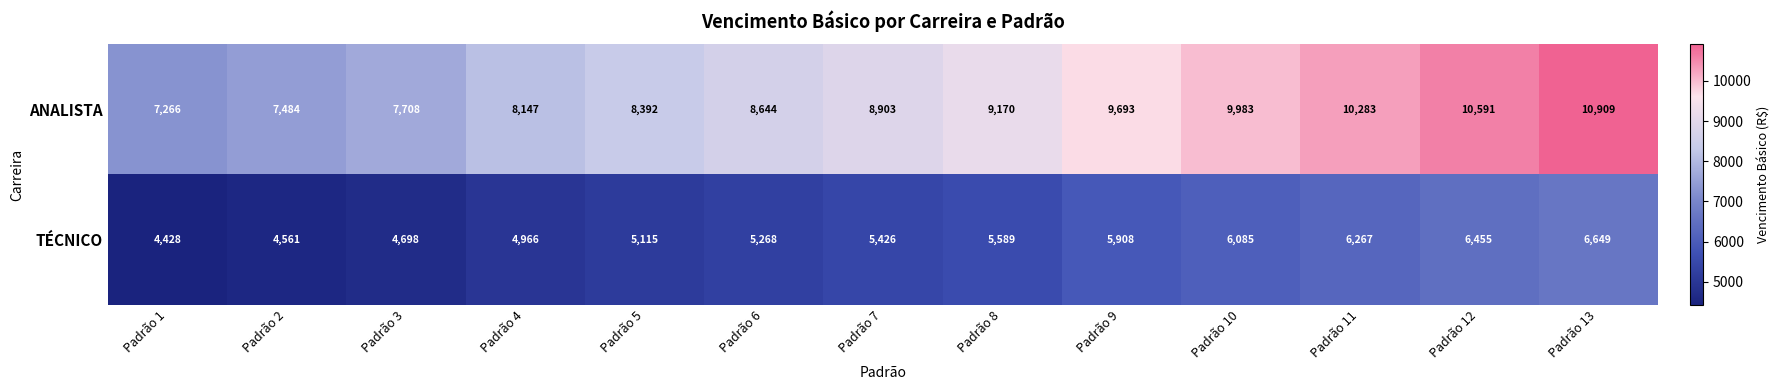

What is the maximum value shown in the chart?

10909